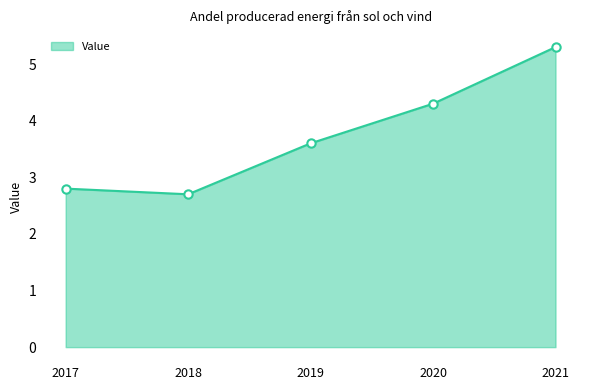

What is the average value?

3.7